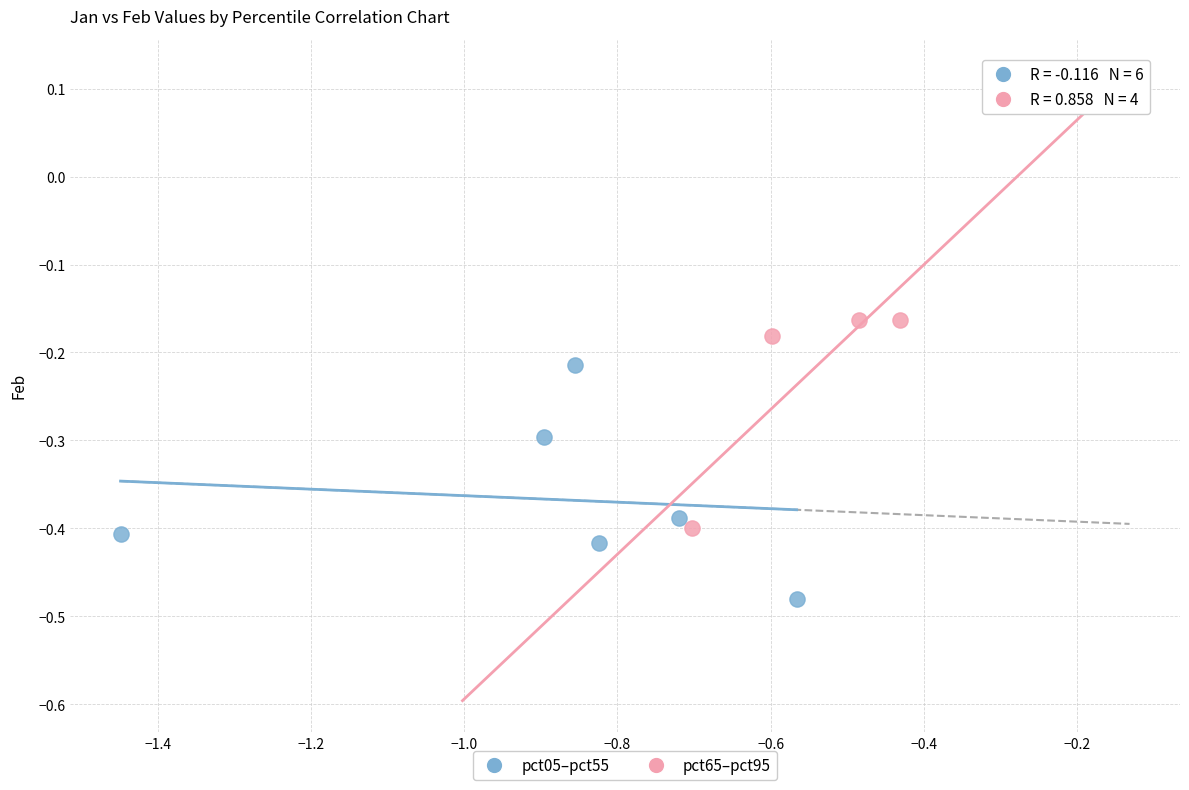

Which series contains the highest Y value?

pct65–pct95